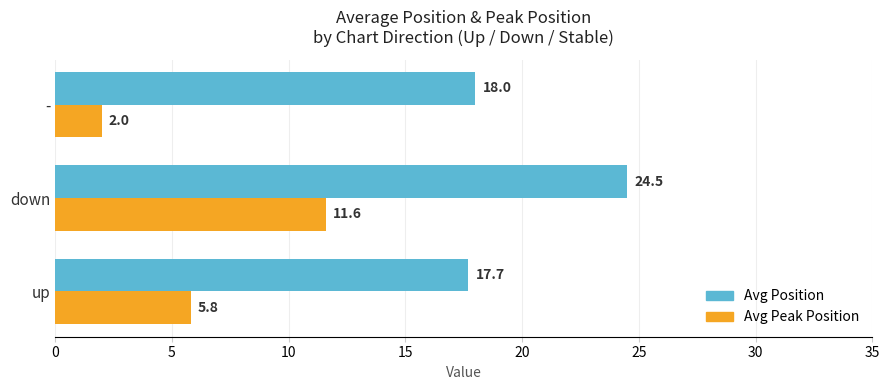

What is the total value across all series at up?

23.5